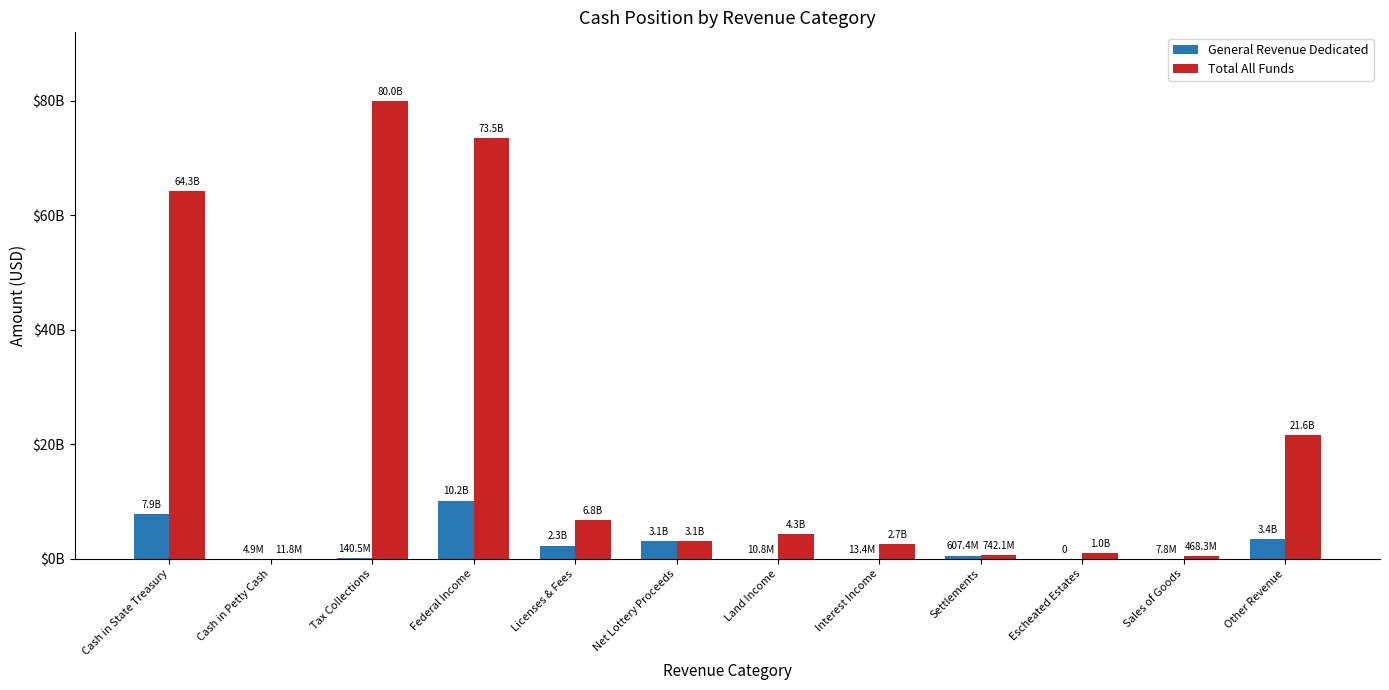

At how many categories does at least one series exceed 46316916363?

3